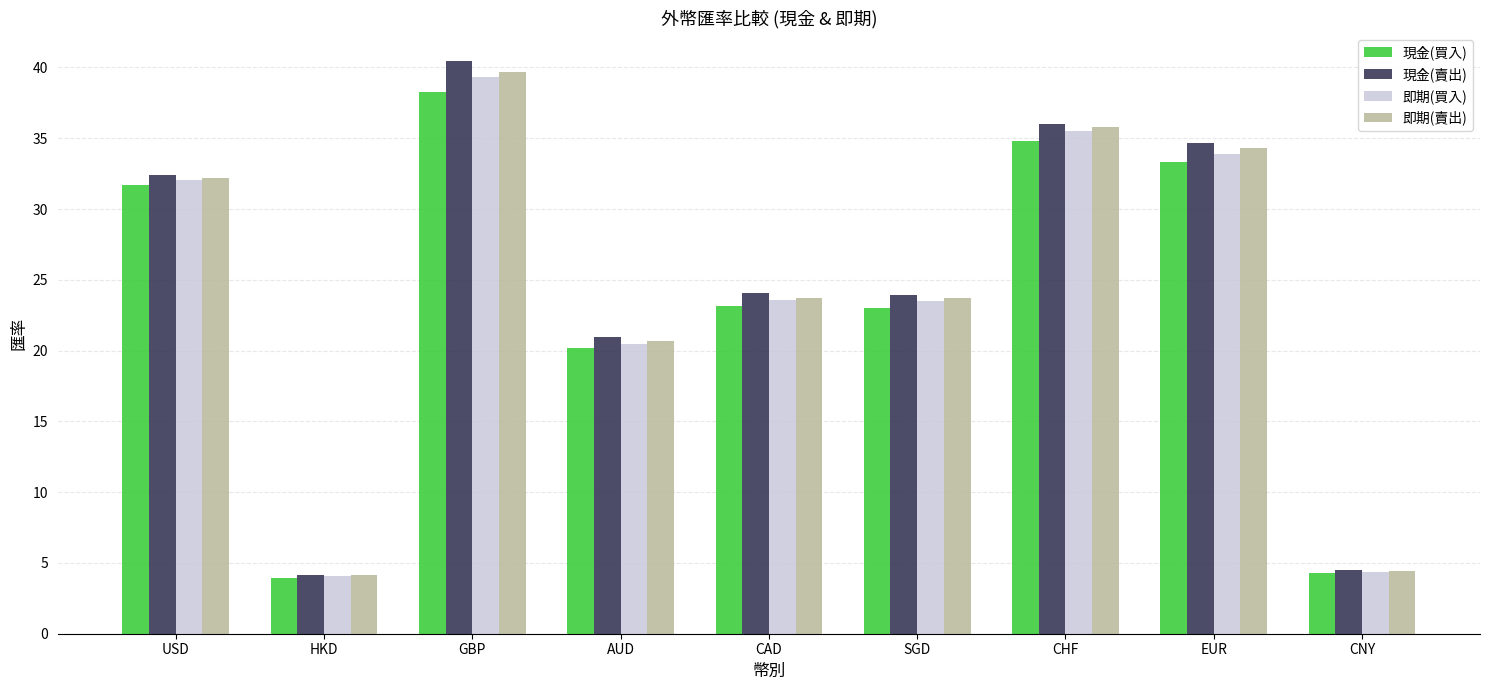

What is the difference between the highest and lowest values at GBP?

2.1